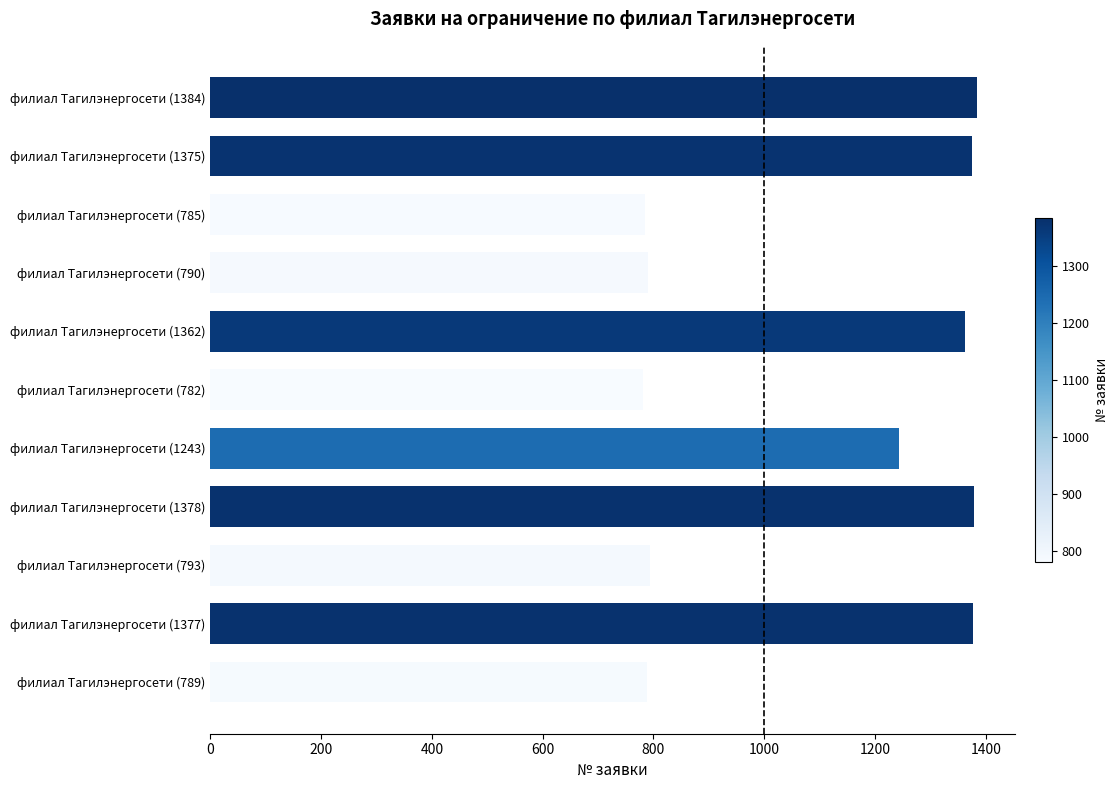

What is the ratio of the value at филиал Тагилэнергосети (1375) to the value at филиал Тагилэнергосети (789)?

1.7